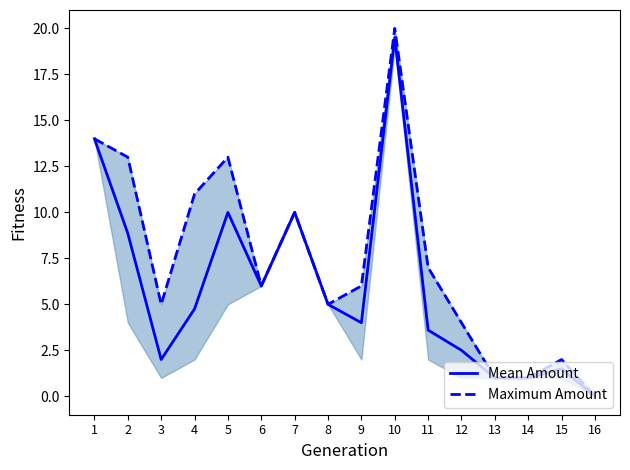

Where is Maximum Amount nearest to the value 10?

7